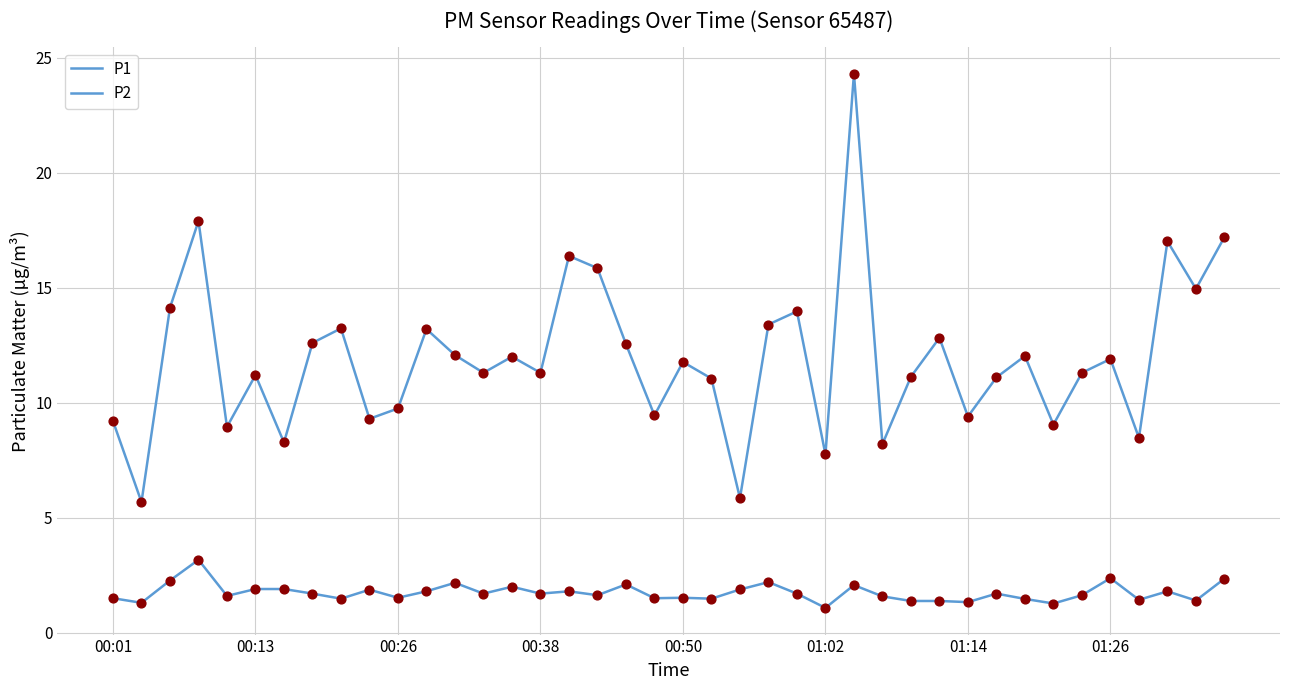

How many lines are shown in the chart?

2